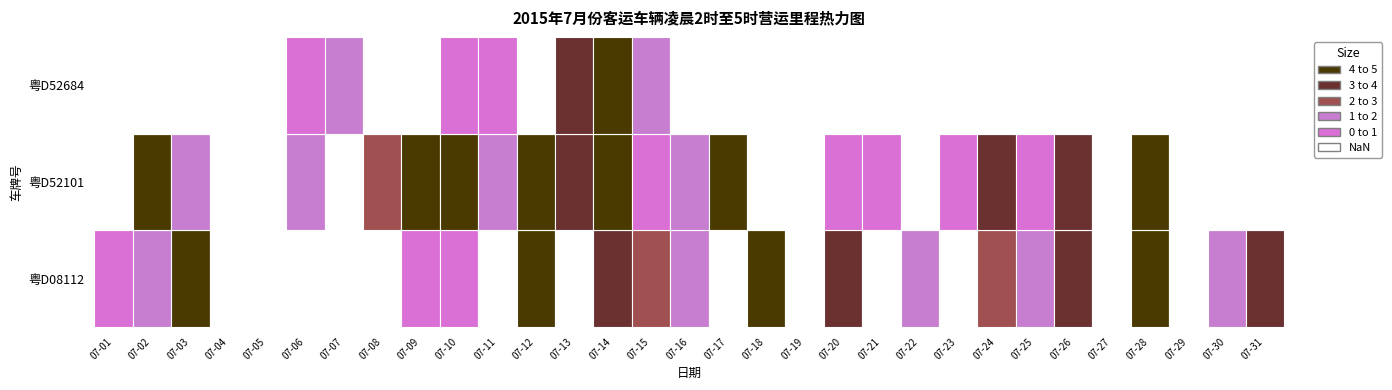

Reading left to right, what are all the values shown in this chart?

粤D08112: 07-01=0.4	07-02=1.6	07-03=10.2	07-04=0.0	07-05=0.0	07-06=0.0	07-07=0.0	07-08=0.0	07-09=0.8	07-10=0.4	07-11=0.0	07-12=4.8	07-13=0.0	07-14=3.3	07-15=2.5	07-16=1.6	07-17=0.0	07-18=4.4	07-19=0.0	07-20=3.3	07-21=0.0	07-22=1.8	07-23=0.0	07-24=2.0	07-25=1.6	07-26=3.2	07-27=0.0	07-28=10.8	07-29=0.0	07-30=1.6	07-31=3.3
粤D52101: 07-01=0.0	07-02=4.6	07-03=1.3	07-04=0.0	07-05=0.0	07-06=1.6	07-07=0.0	07-08=2.0	07-09=4.8	07-10=4.8	07-11=1.0	07-12=4.8	07-13=3.7	07-14=4.0	07-15=0.4	07-16=1.6	07-17=4.8	07-18=0.0	07-19=0.0	07-20=0.4	07-21=0.4	07-22=0.0	07-23=0.4	07-24=3.7	07-25=0.8	07-26=3.2	07-27=0.0	07-28=4.9	07-29=0.0	07-30=0.0	07-31=0.0
粤D52684: 07-01=0.0	07-02=0.0	07-03=0.0	07-04=0.0	07-05=0.0	07-06=0.4	07-07=1.2	07-08=0.0	07-09=0.0	07-10=0.4	07-11=0.4	07-12=0.0	07-13=3.2	07-14=4.3	07-15=1.6	07-16=0.0	07-17=0.0	07-18=0.0	07-19=0.0	07-20=0.0	07-21=0.0	07-22=0.0	07-23=0.0	07-24=0.0	07-25=0.0	07-26=0.0	07-27=0.0	07-28=0.0	07-29=0.0	07-30=0.0	07-31=0.0